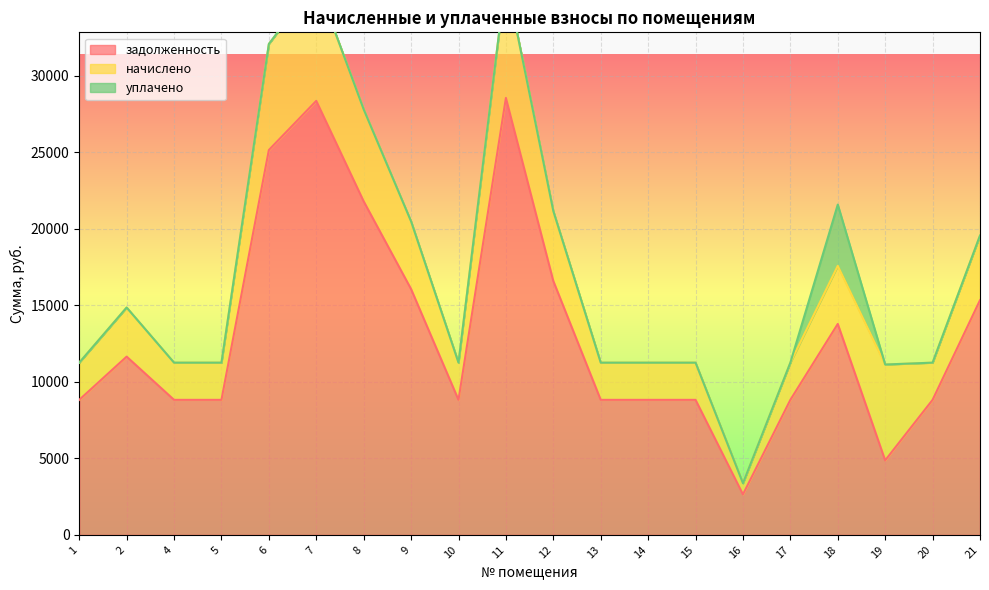

The value of задолженность at 7 is 42284.0. True or false?

False